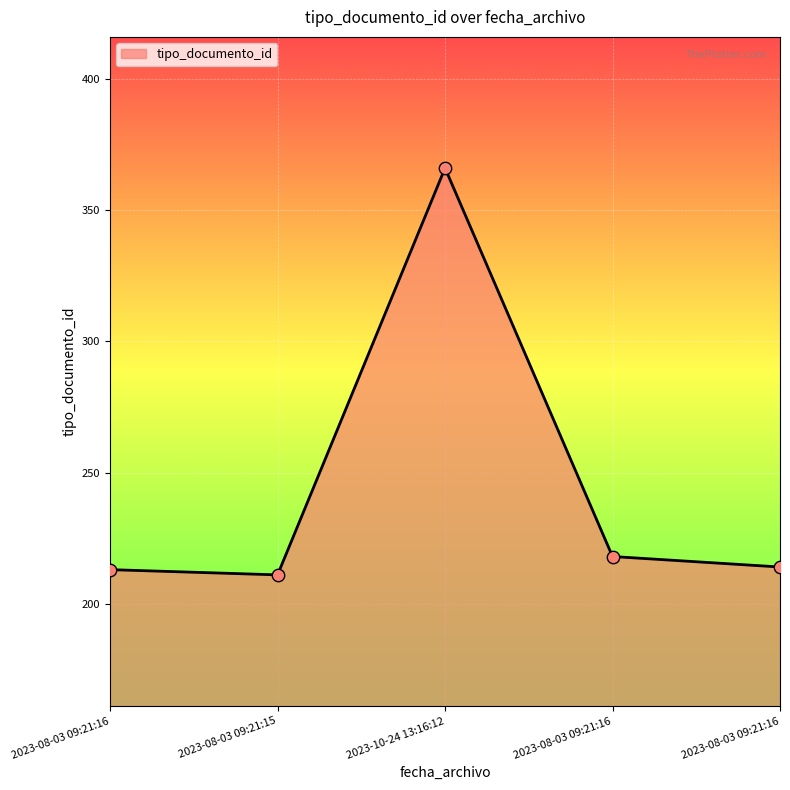

How many series are shown in this chart?

1